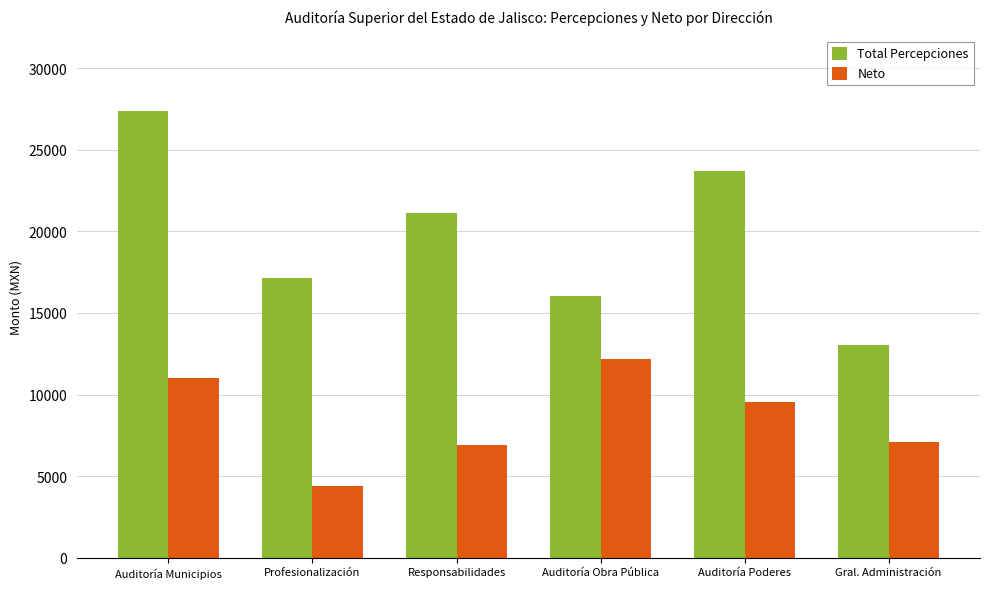

Count the number of categories in the chart.

6